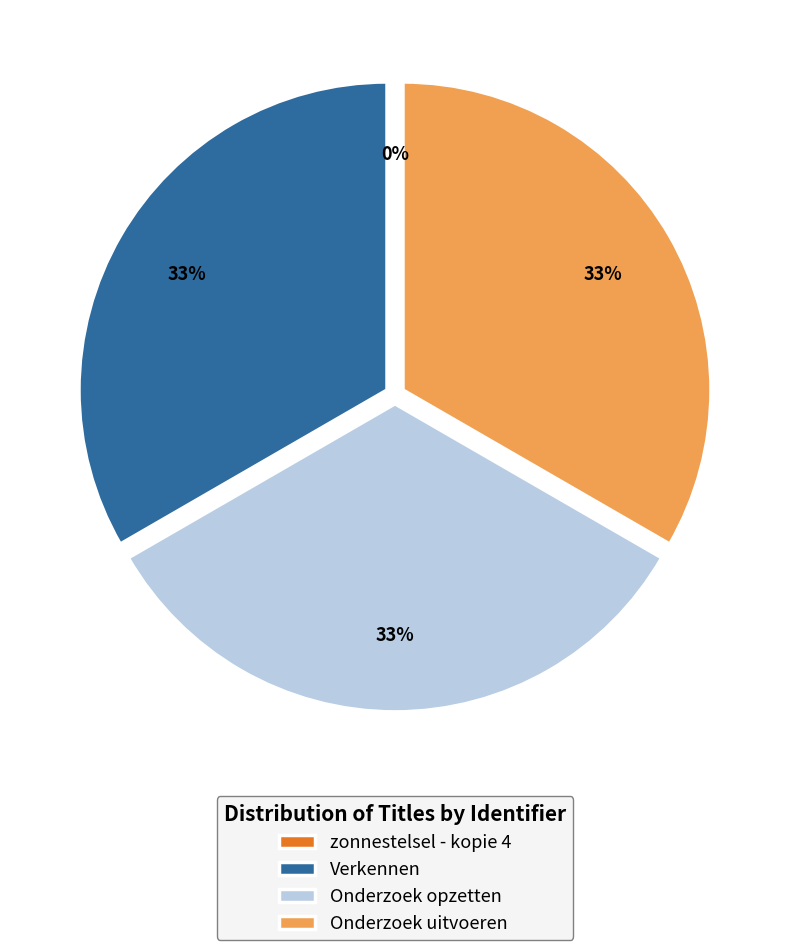

Is it true that Verkennen is 33% of the pie?

True